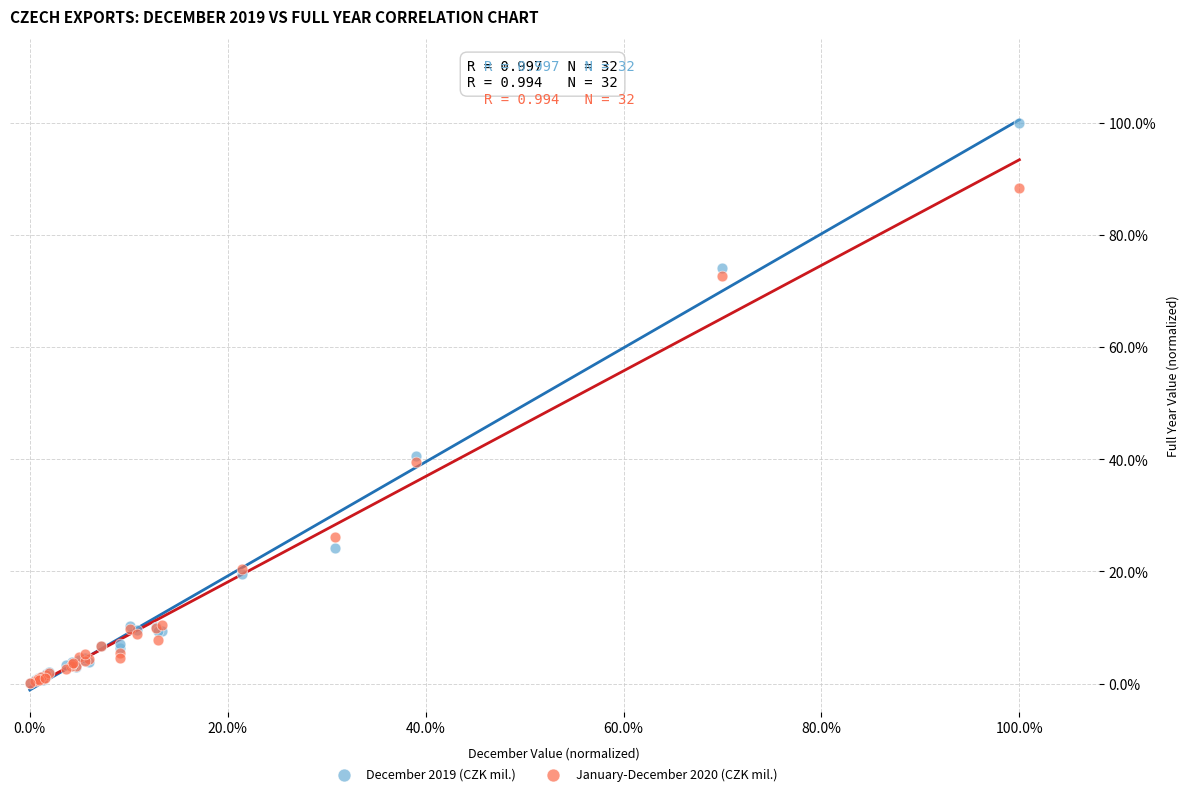

What are all the series names shown in the legend?

December 2019 (CZK mil.), January-December 2020 (CZK mil.)